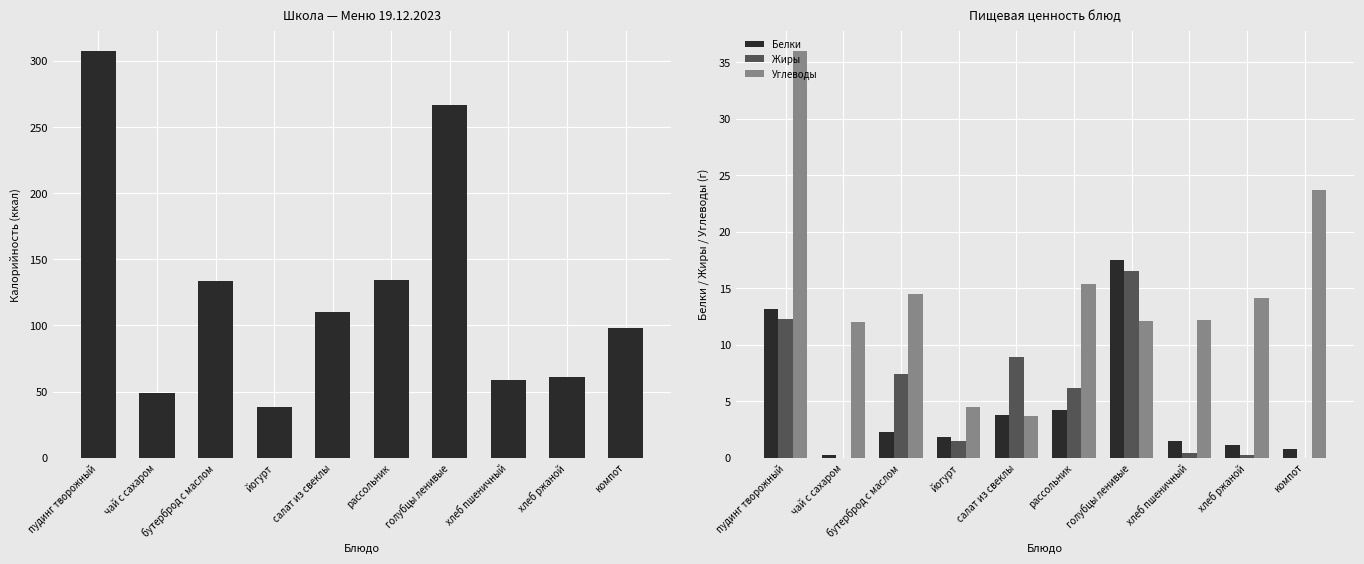

What is the label of the 3rd bar from the left?

бутерброд с маслом